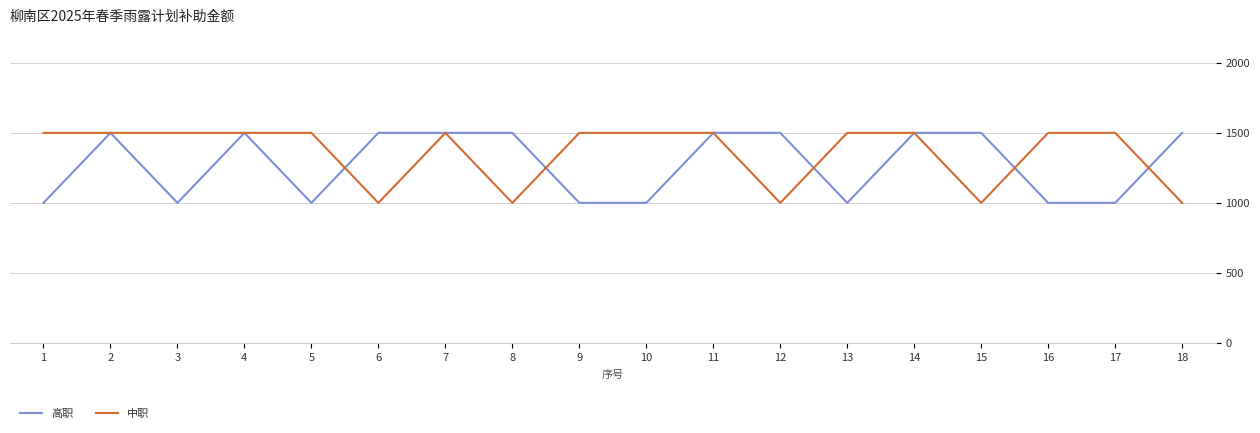

What is the greatest value displayed?

1500